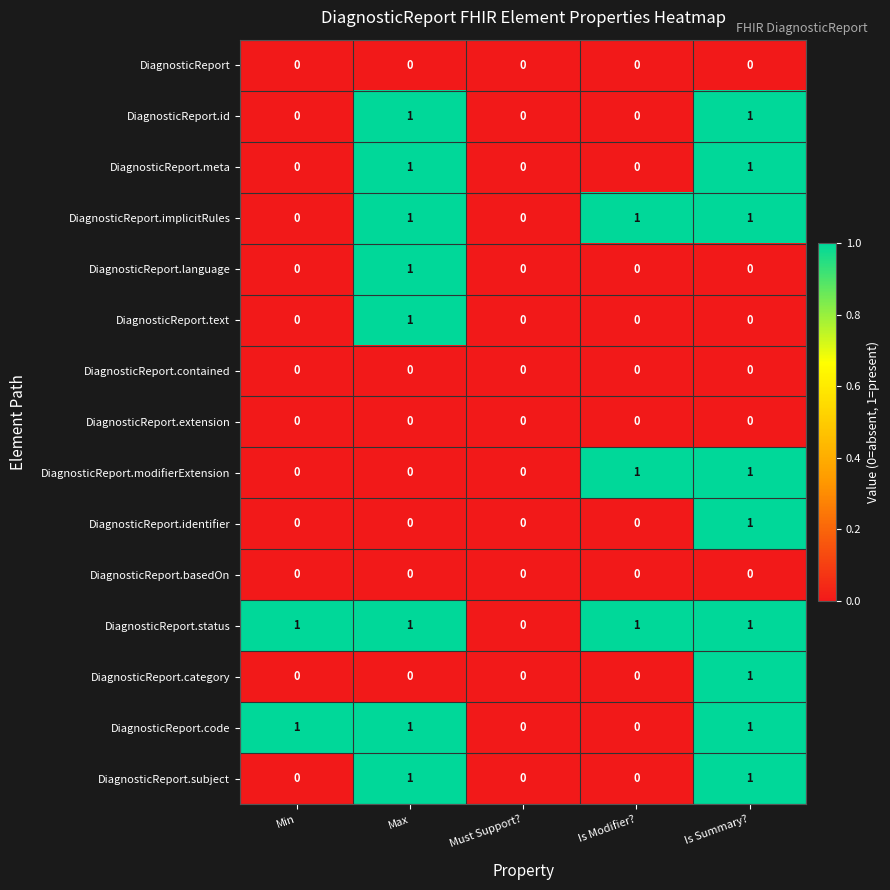

What is the total value across all series at Is Summary??

9